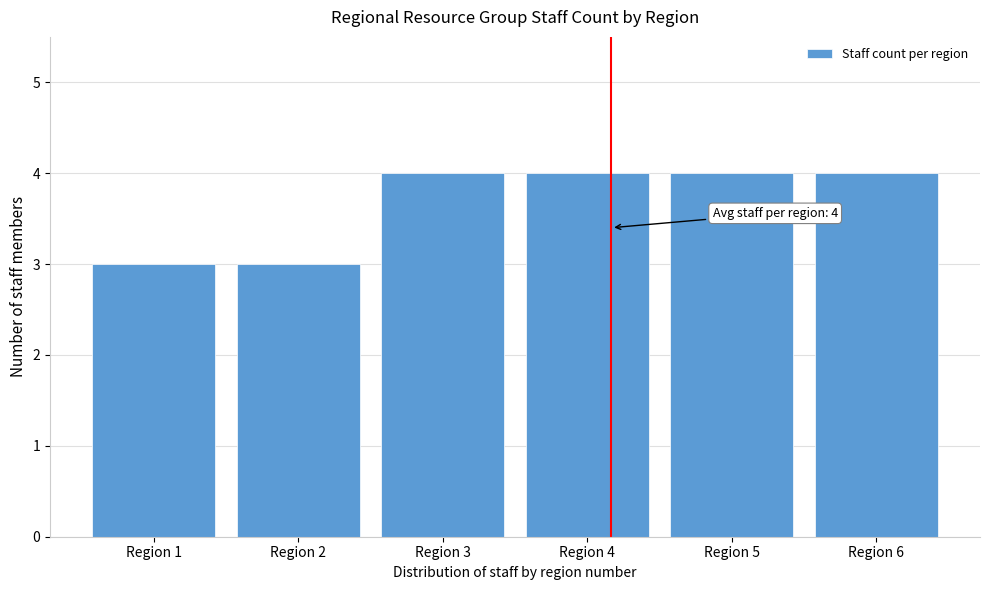

Reading left to right, list all the values displayed in this chart.

Region 1=3	Region 2=3	Region 3=4	Region 4=4	Region 5=4	Region 6=4